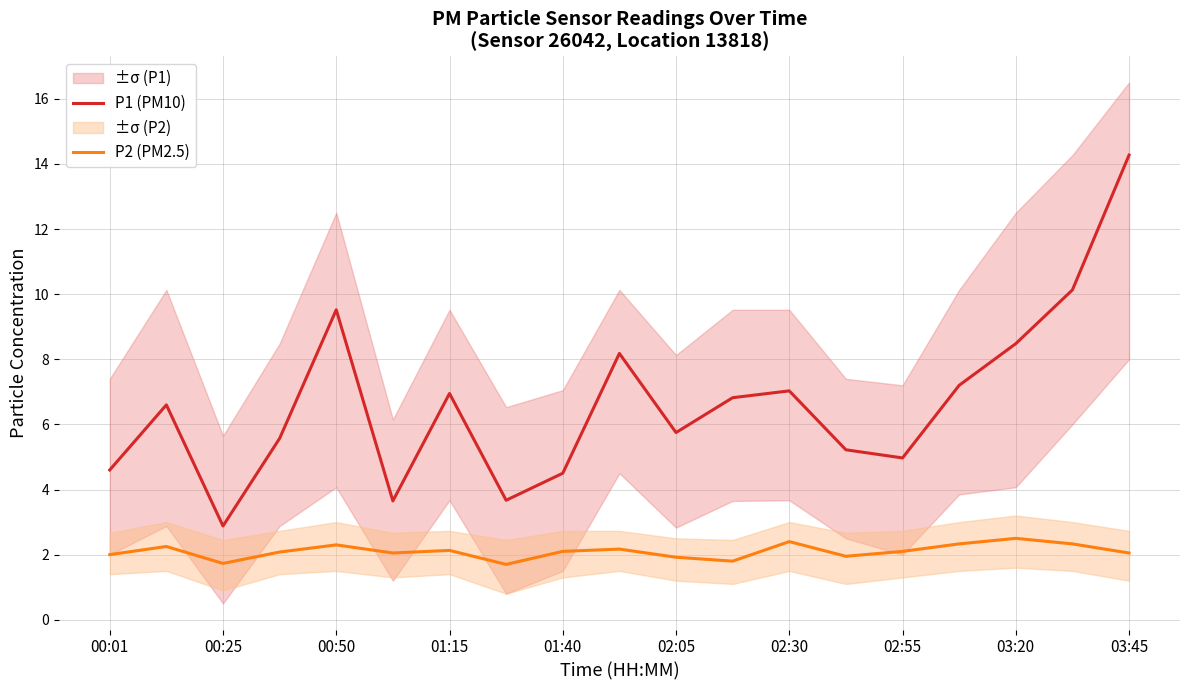

List the series in order of their peak value, highest first.

P1 (PM10), P2 (PM2.5)